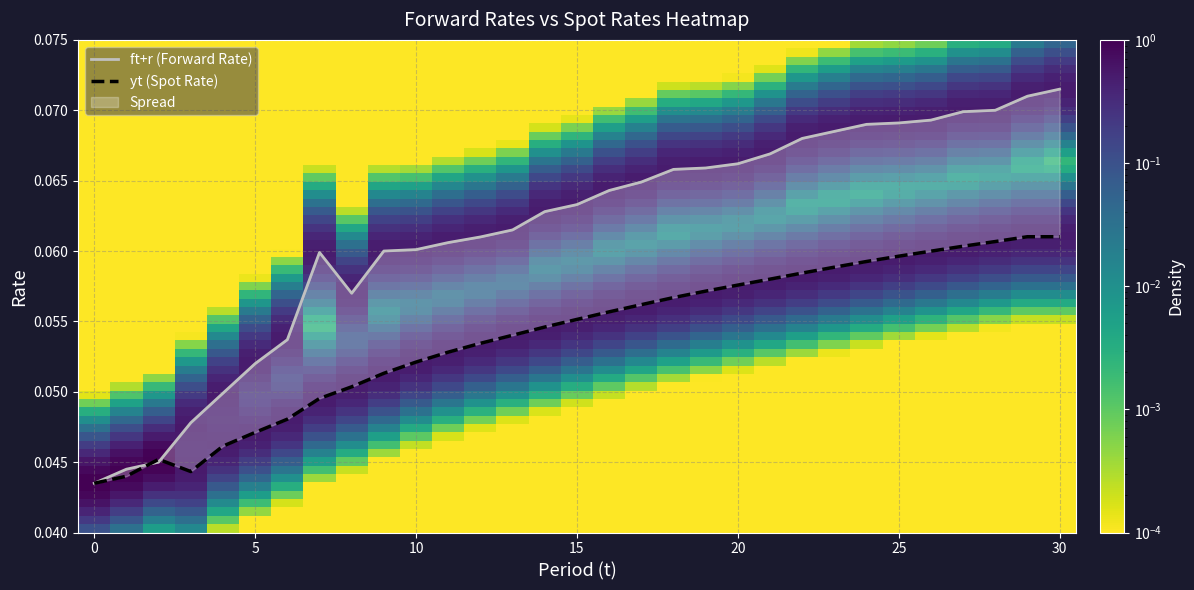

How many ft+r values are between 0 and 1?

31